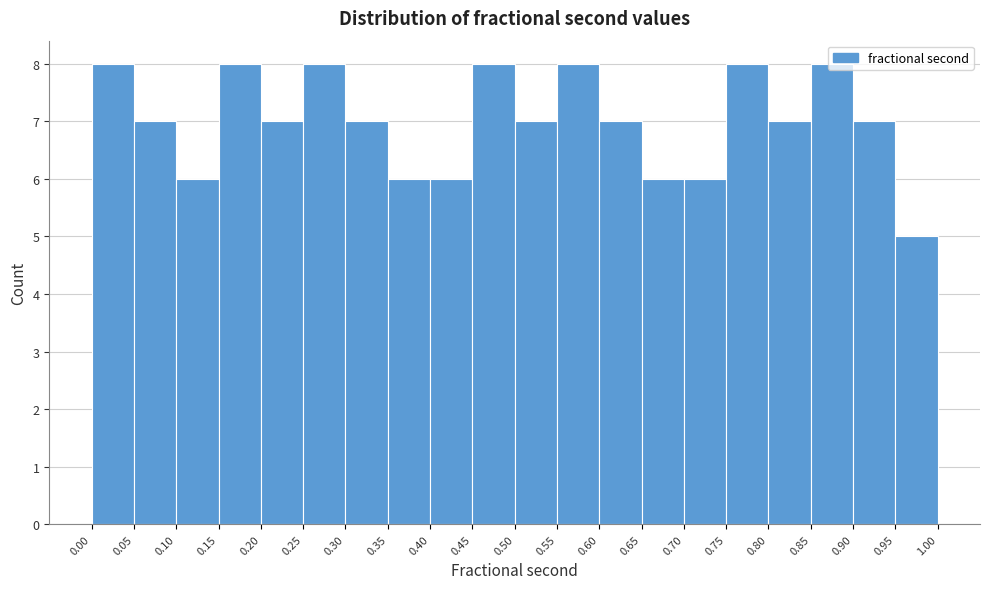

Reading left to right, list every bar in this chart as the range it spans on the x-axis followed by its height. The values are not printed on the chart, so give them approximately, as read against the axis.

0.00 to 0.05: 8
0.05 to 0.10: 7
0.10 to 0.15: 6
0.15 to 0.20: 8
0.20 to 0.25: 7
0.25 to 0.30: 8
0.30 to 0.35: 7
0.35 to 0.40: 6
0.40 to 0.45: 6
0.45 to 0.50: 8
0.50 to 0.55: 7
0.55 to 0.60: 8
0.60 to 0.65: 7
0.65 to 0.70: 6
0.70 to 0.75: 6
0.75 to 0.80: 8
0.80 to 0.85: 7
0.85 to 0.90: 8
0.90 to 0.95: 7
0.95 to 1.00: 5